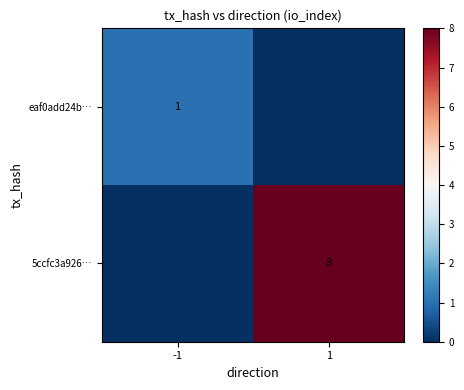

True or false: 5ccfc3a926… has a value of 2 at 1.

False